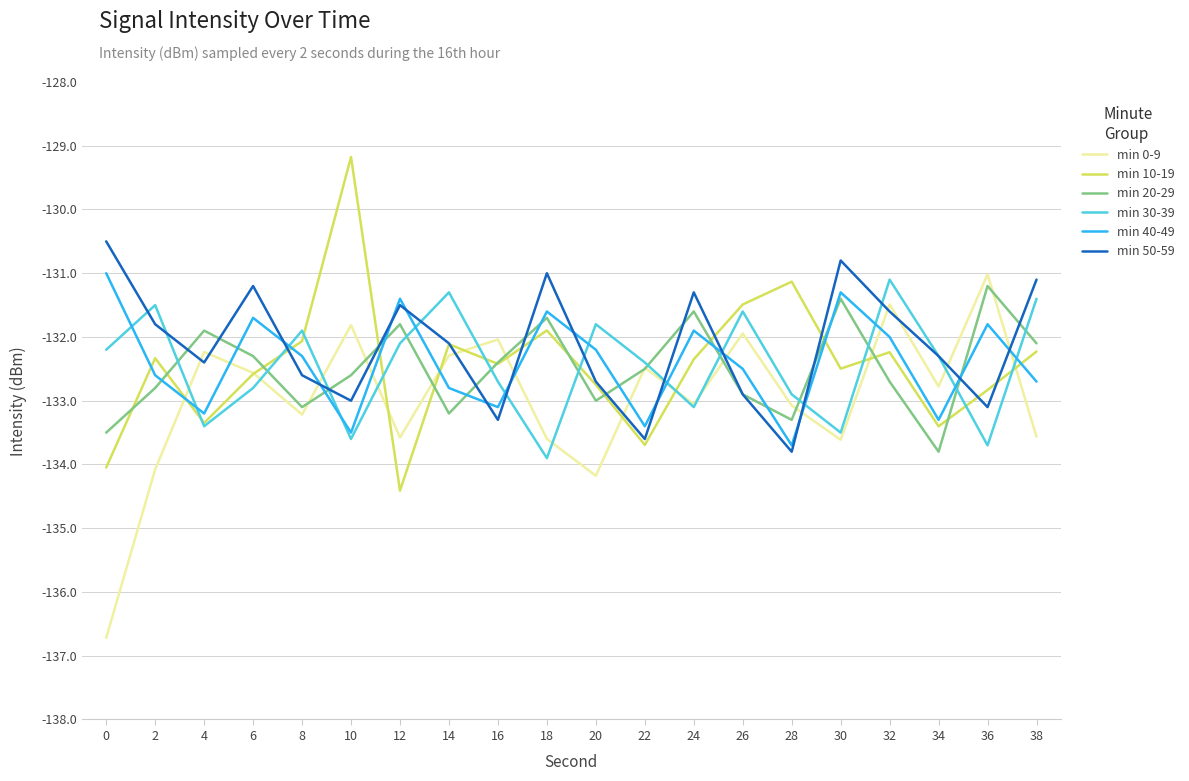

Read the min 10-19 value at 32.

-132.2